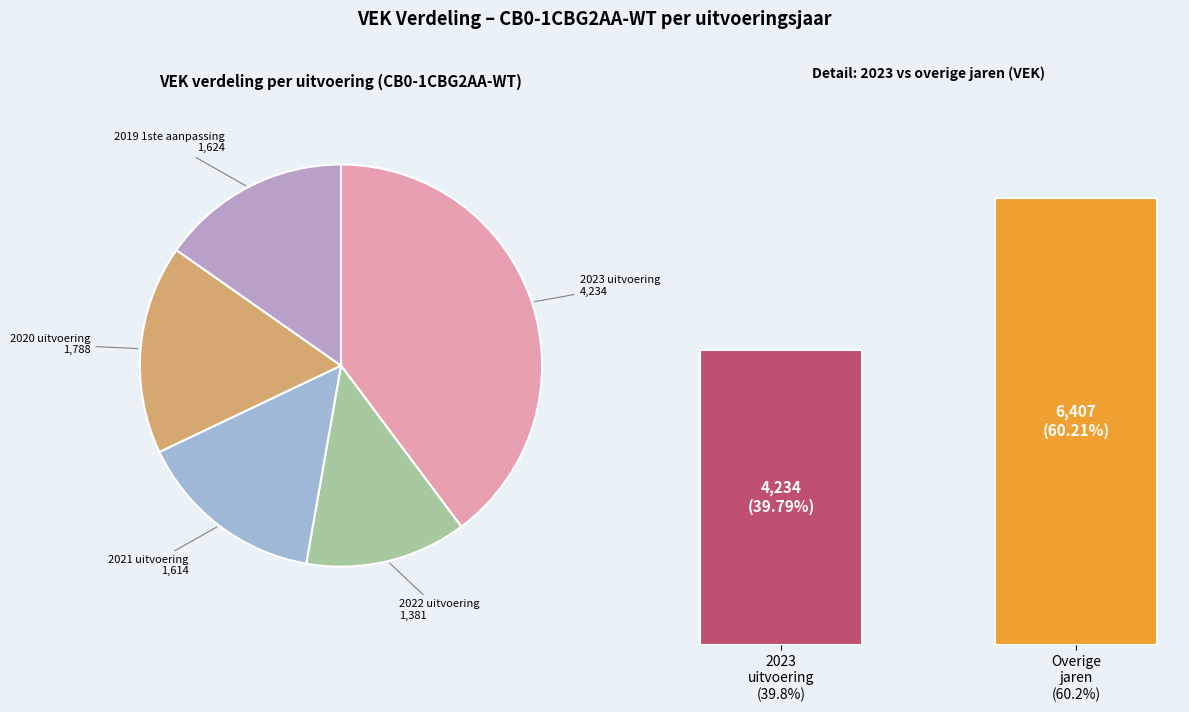

To the nearest percent, what is the combined percentage of 2020 uitvoering and 2019 1ste aanpassing?

32%